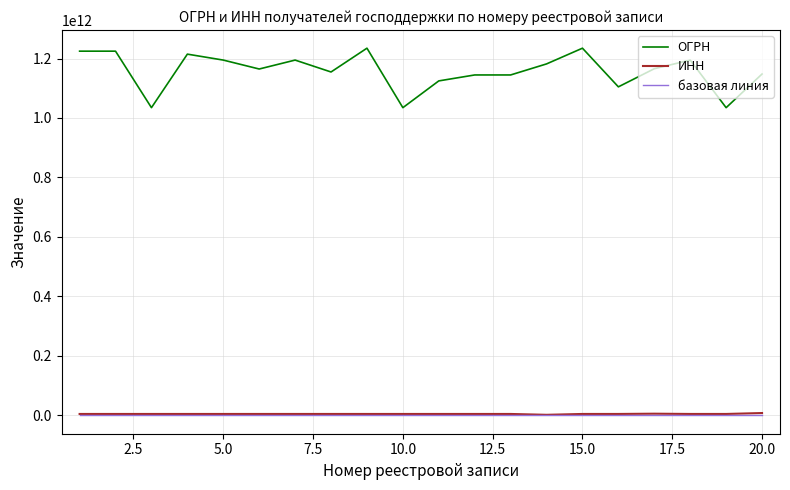

Which series has the widest spread of values?

ОГРН